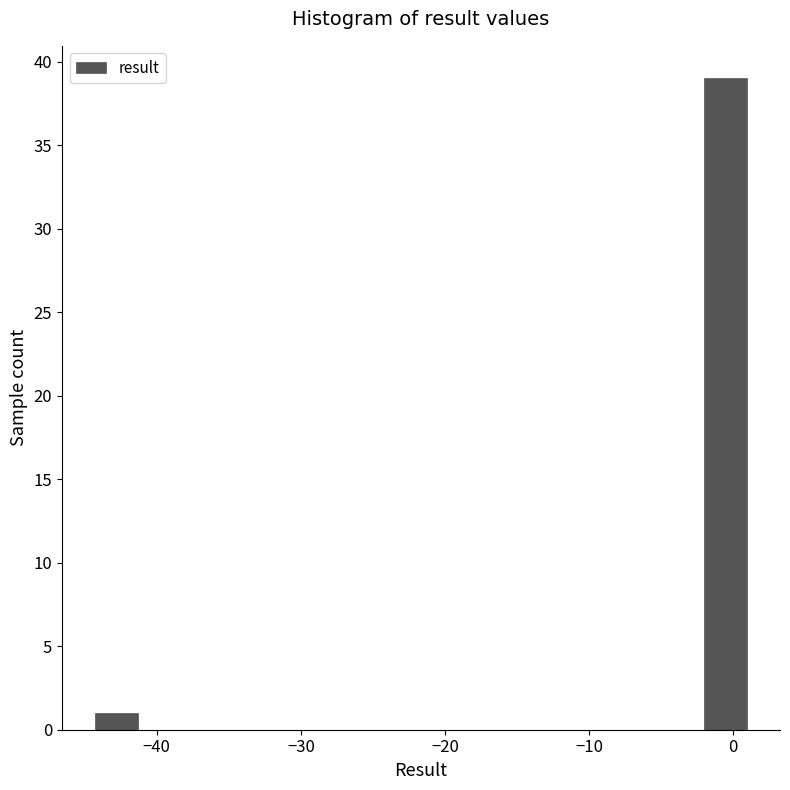

Around what value on the x-axis is the tallest bar? Give the approximate position of its centre, as read against the axis.

-1